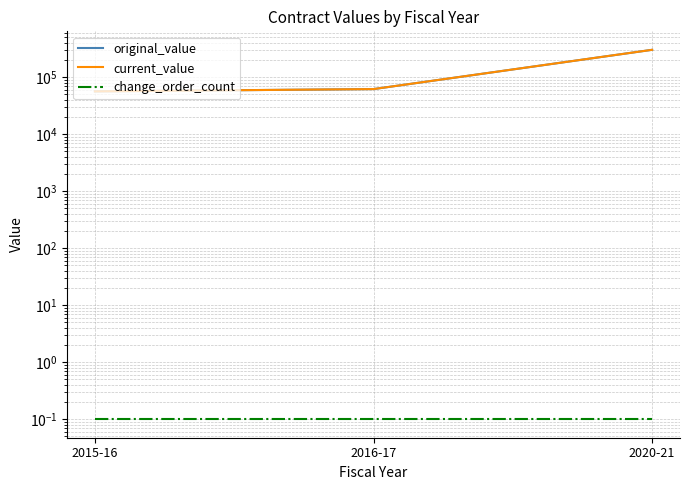

What is the maximum value for change_order_count?

0.1